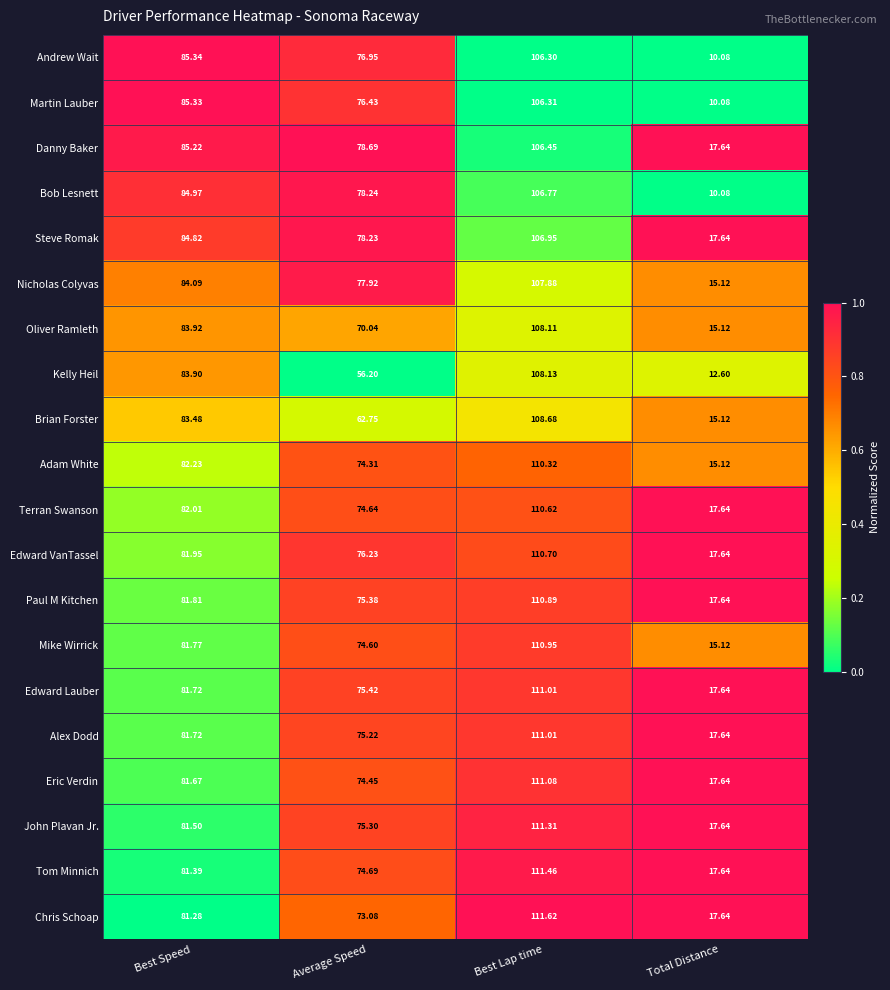

At which category is the sum across all series the highest?

Best Lap time